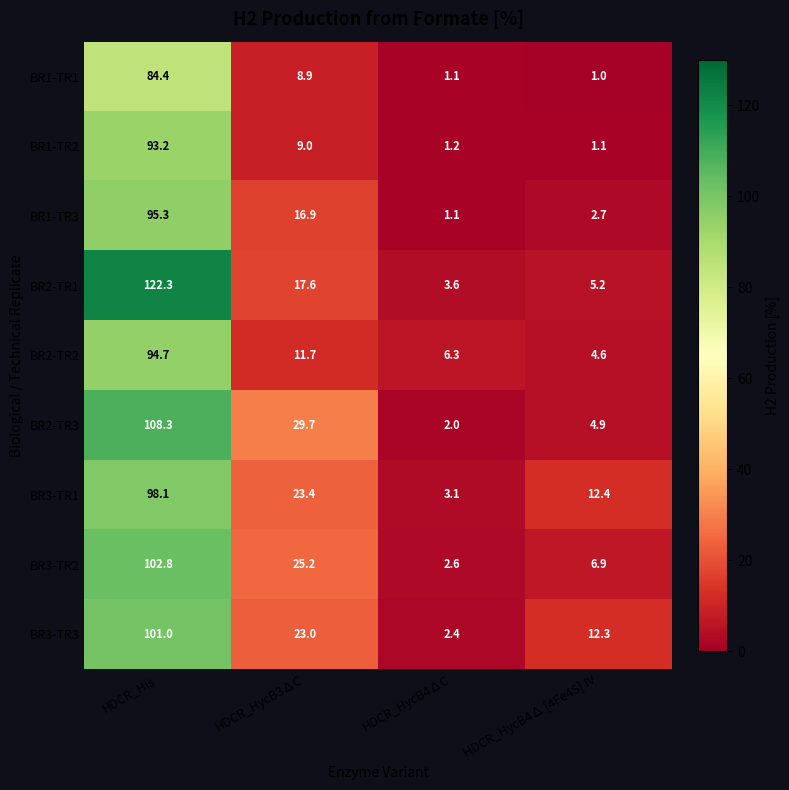

At which label is BR1-TR2 closest to 47?

HDCR_HycB3∆C